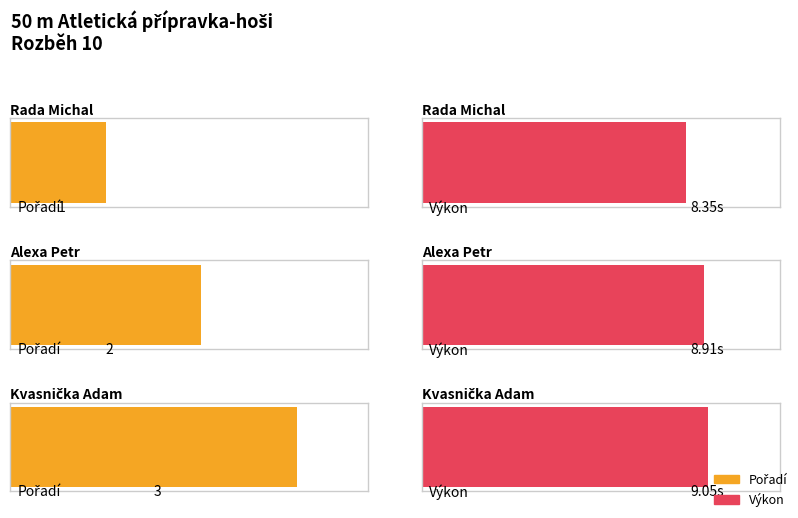

At which category is the sum across all series the highest?

Kvasnička Adam